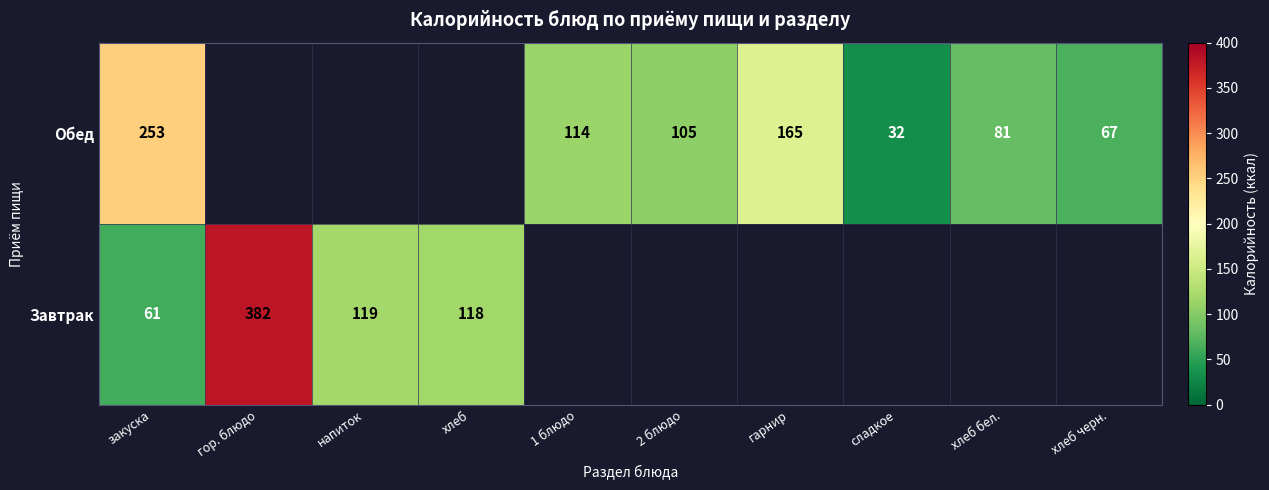

The Обед series shows 67 at хлеб черн.. True or false?

True